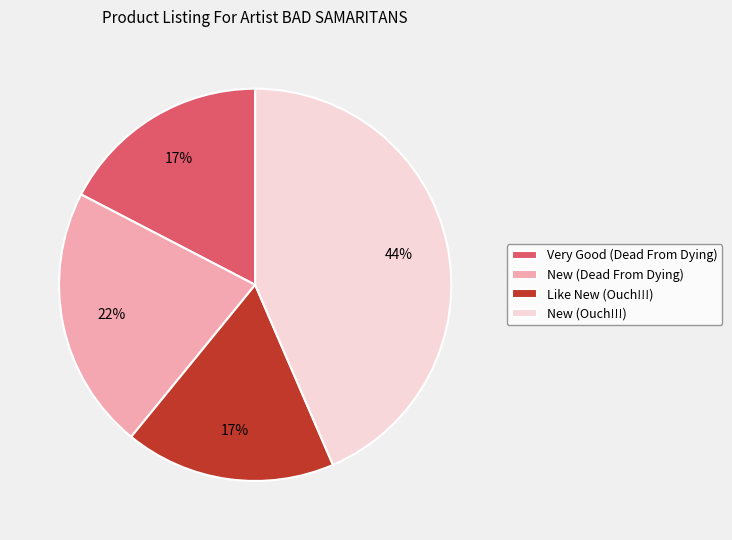

To the nearest percent, what is the average slice percentage?

25%